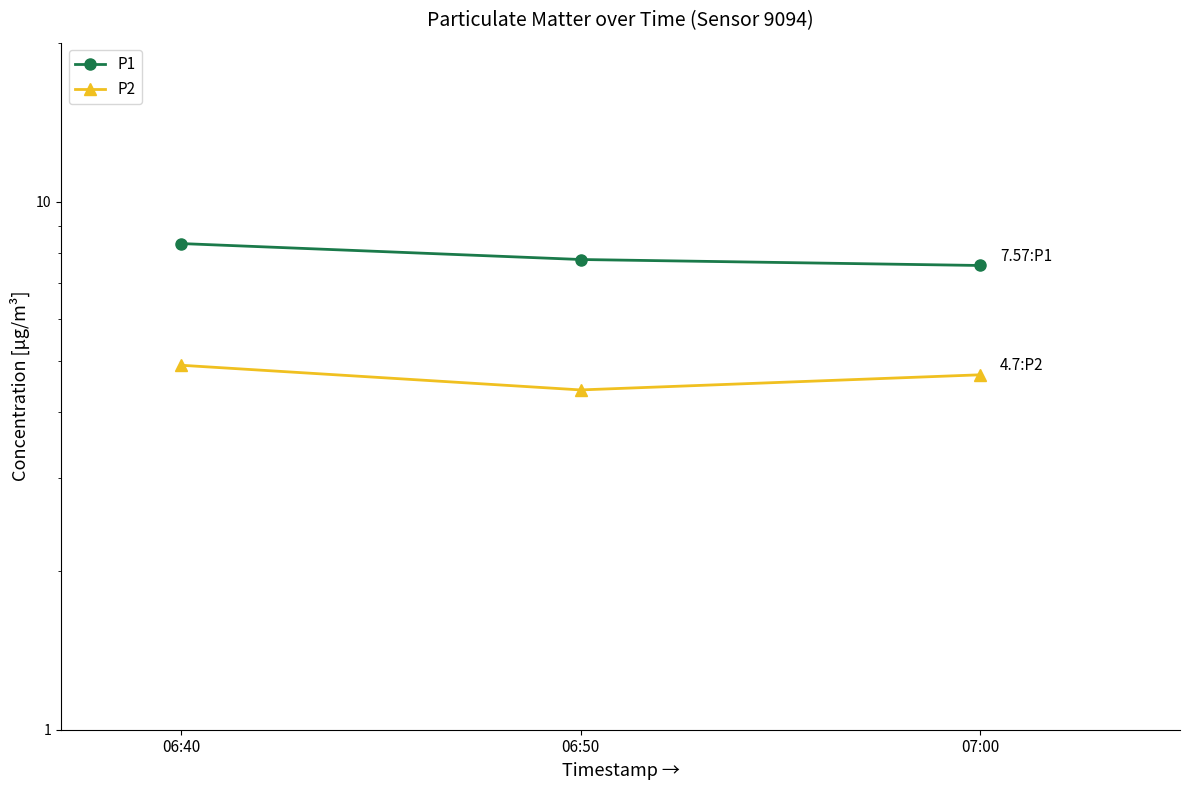

Rank the series by their average value, from lowest to highest.

P2, P1